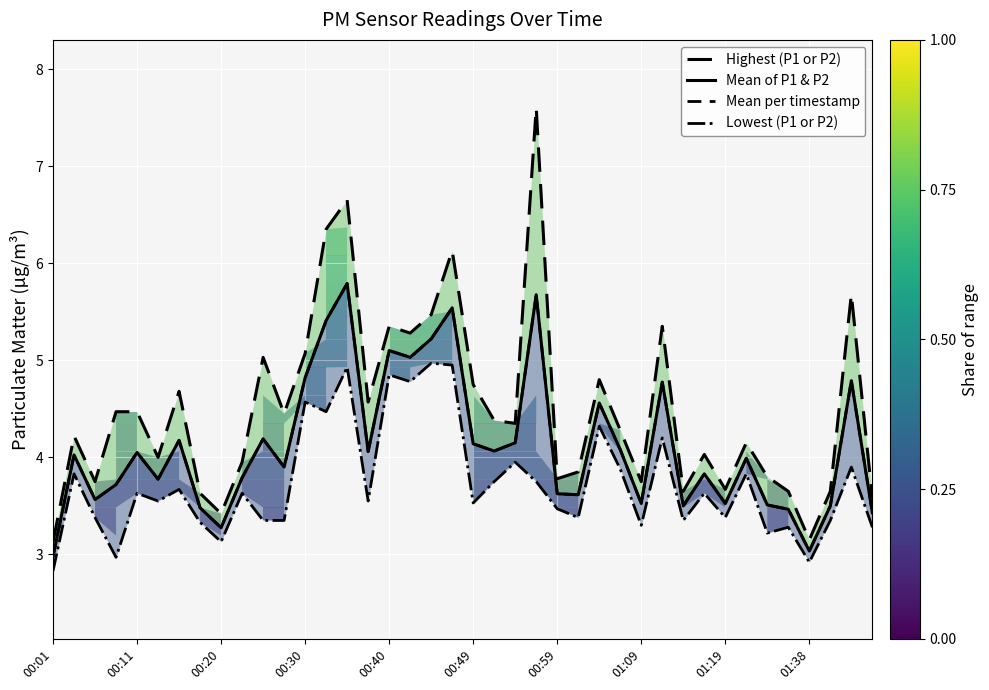

Reading left to right, list all the values displayed in this chart.

Highest (P1 or P2): 3.1	4.2	3.8	4.5	4.5	4.0	4.7	3.6	3.4	4.0	5.0	4.5	5.1	6.3	6.7	4.6	5.3	5.3	5.5	6.1	4.8	4.4	4.3	7.6	3.8	3.9	4.8	4.3	3.8	5.3	3.6	4.0	3.7	4.2	3.8	3.6	3.1	3.6	5.7	3.6
Mean of P1 & P2: 3.0	4.0	3.6	3.7	4.0	3.8	4.2	3.5	3.3	3.8	4.2	3.9	4.8	5.4	5.8	4.1	5.1	5.0	5.2	5.5	4.1	4.1	4.2	5.7	3.6	3.6	4.6	4.1	3.5	4.8	3.5	3.8	3.5	4.0	3.5	3.5	3.0	3.5	4.8	3.4
Mean per timestamp: 3.0	4.0	3.6	3.7	4.0	3.8	4.2	3.5	3.3	3.8	4.2	3.9	4.8	5.4	5.8	4.1	5.1	5.0	5.2	5.5	4.1	4.1	4.2	5.7	3.6	3.6	4.6	4.1	3.5	4.8	3.5	3.8	3.5	4.0	3.5	3.5	3.0	3.5	4.8	3.4
Lowest (P1 or P2): 2.8	3.8	3.4	3.0	3.6	3.5	3.7	3.3	3.1	3.6	3.4	3.4	4.6	4.5	4.9	3.5	4.8	4.8	5.0	5.0	3.5	3.8	4.0	3.8	3.5	3.4	4.3	3.9	3.3	4.2	3.4	3.6	3.4	3.8	3.2	3.3	2.9	3.4	3.9	3.3